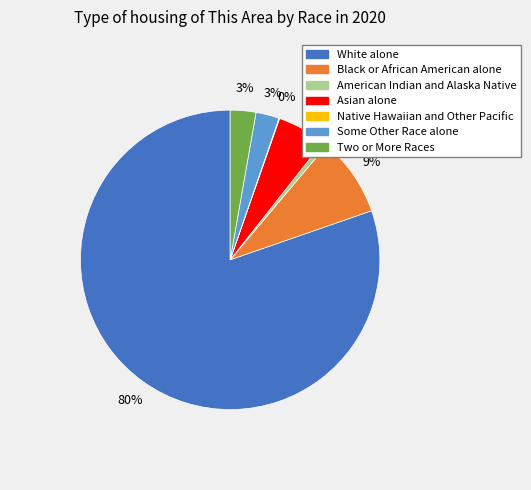

Is there any slice that represents more than half of the pie?

Yes